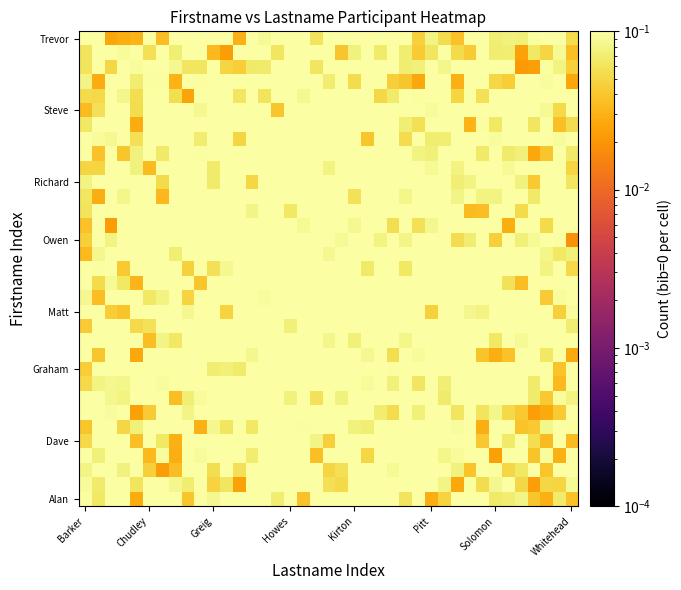

At how many categories does at least one series exceed 0?

39